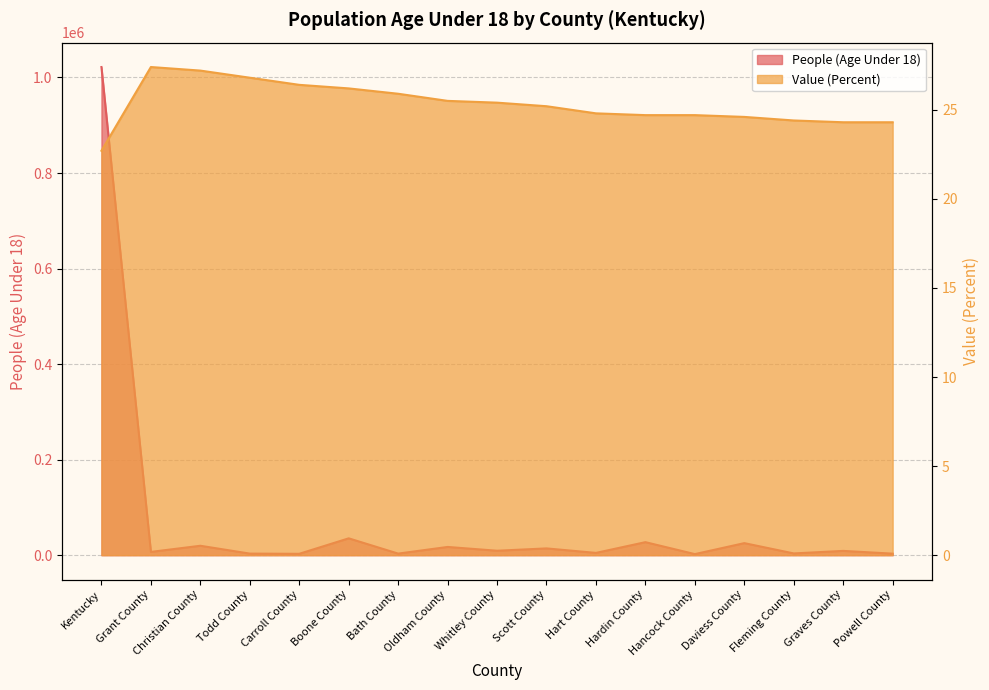

The Value (Percent) series shows 8.6 at Hancock County. True or false?

False